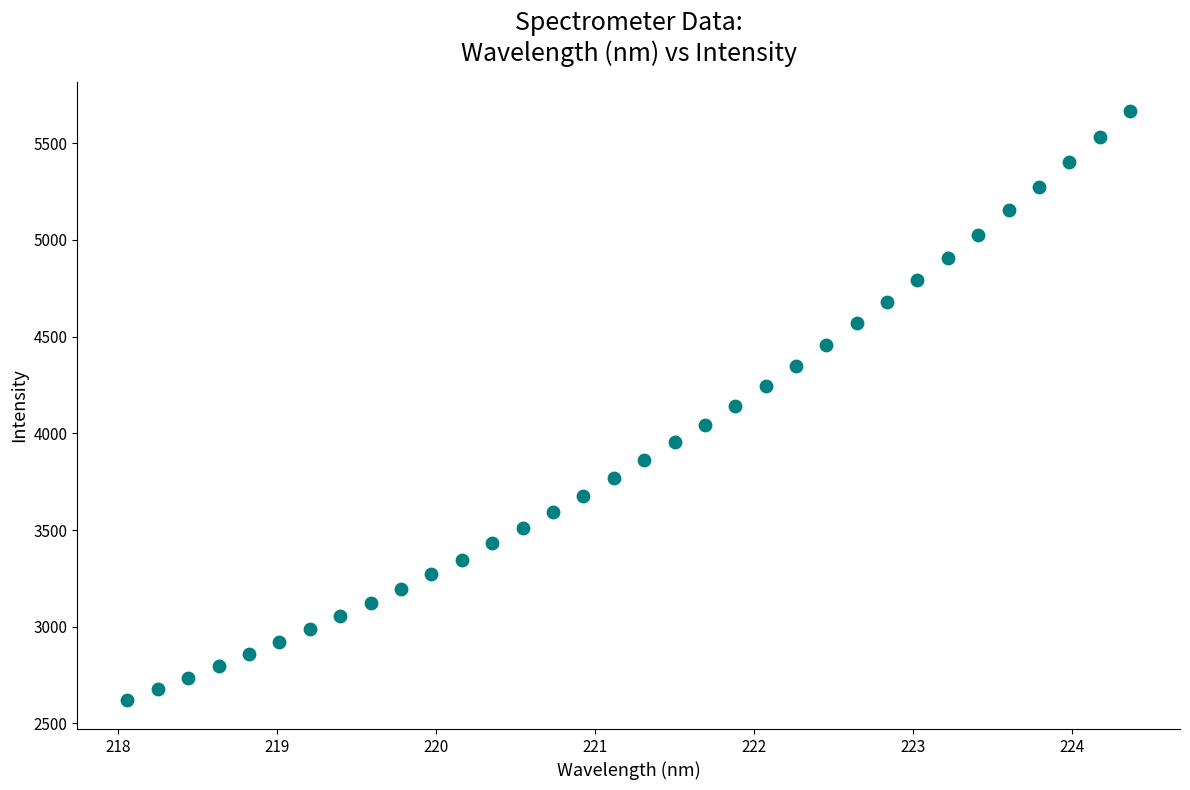

What is the range of X values (max minus min)?

6.3